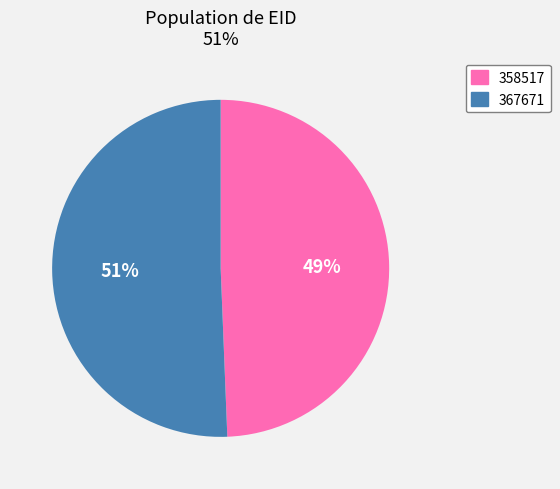

Count the number of slices in the pie.

2